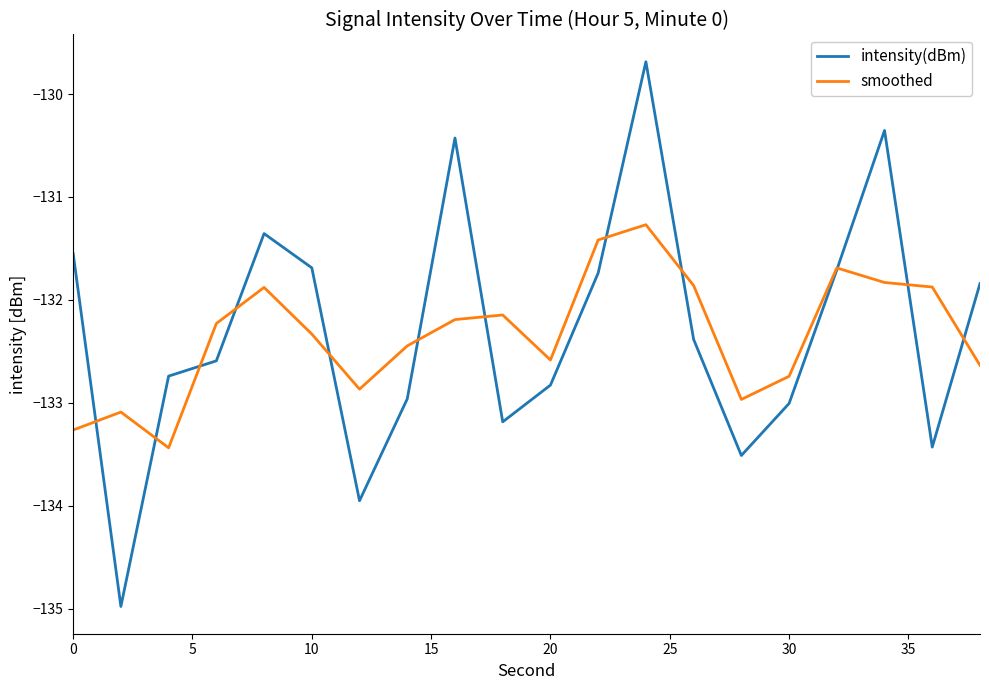

Which series has the widest spread of values?

intensity(dBm)